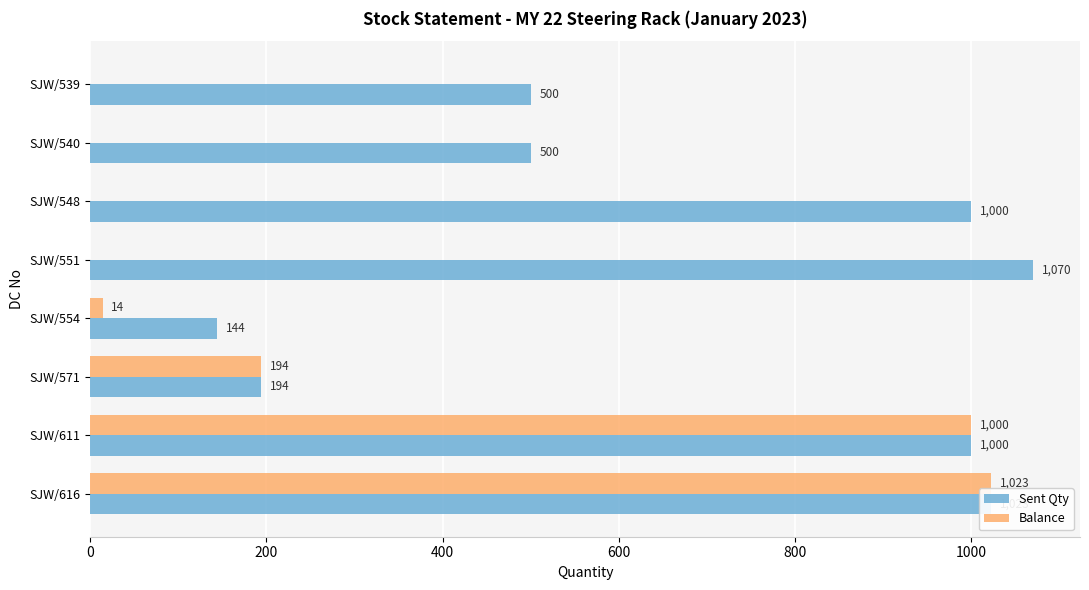

Which label corresponds to the largest value in the chart?

SJW/551